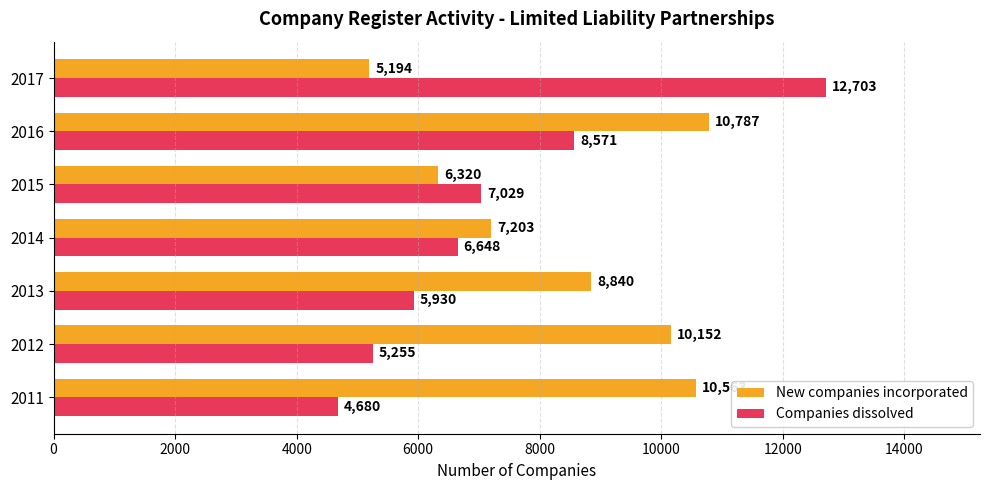

At which label does New companies incorporated reach its peak?

2016